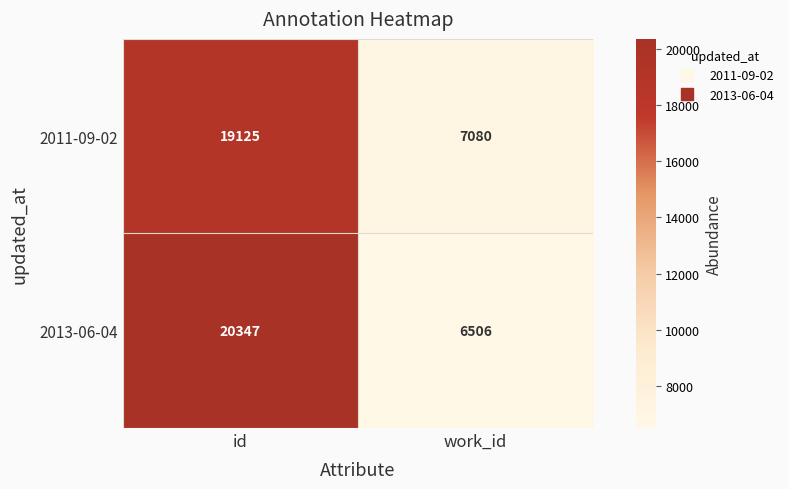

Which series has the largest range (max minus min)?

2013-06-04